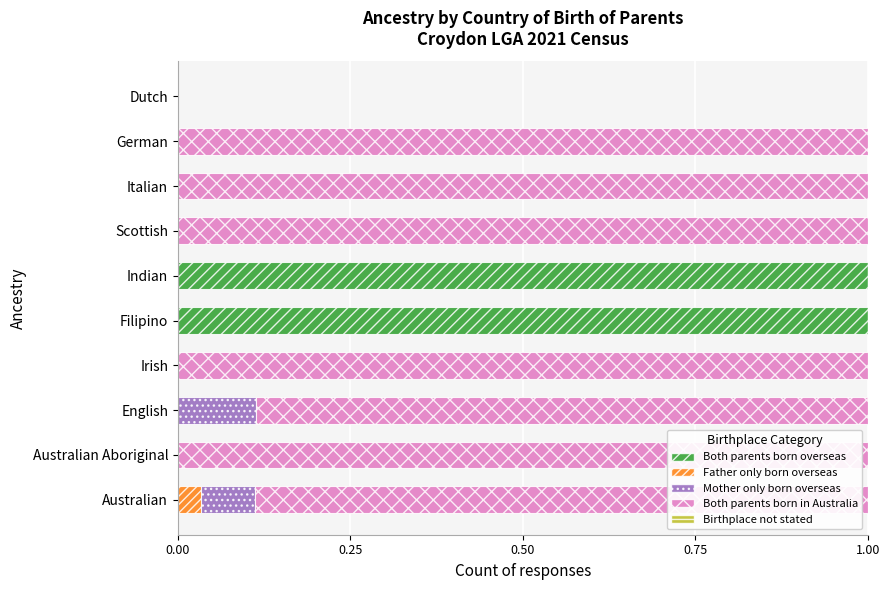

Is it true that Both parents born overseas equals 0.0 at Australian?

True